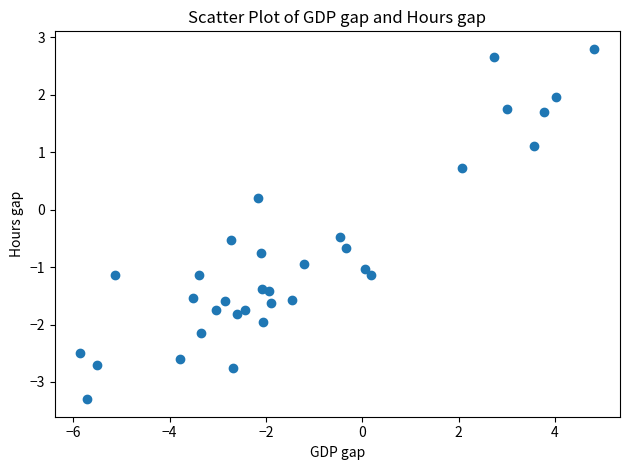

What is the range of Y values (max minus min)?

6.1